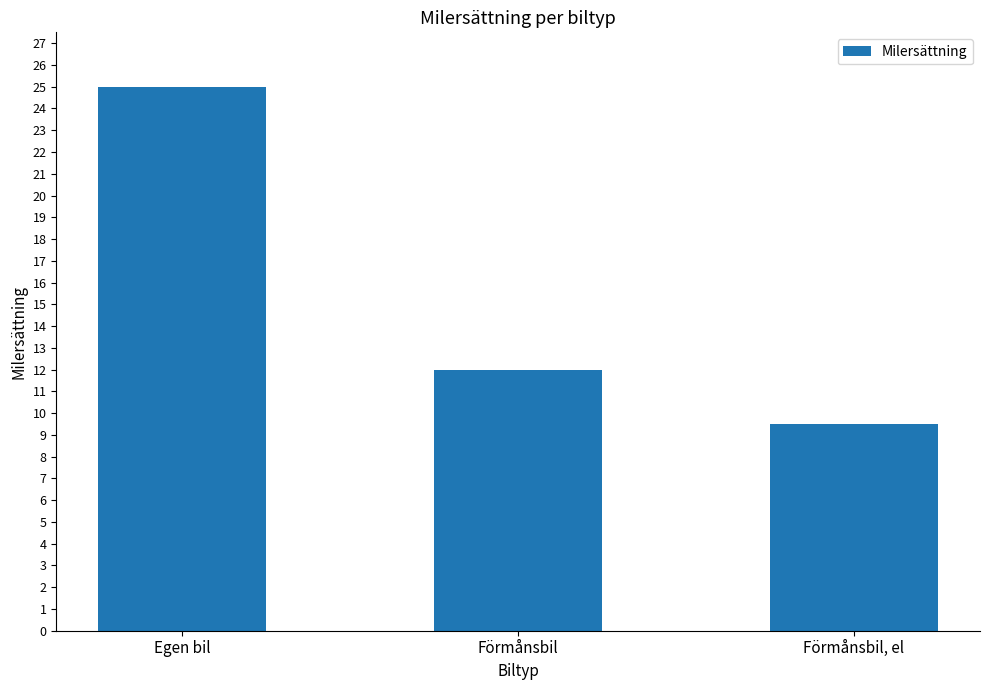

What is the smallest value displayed?

9.5